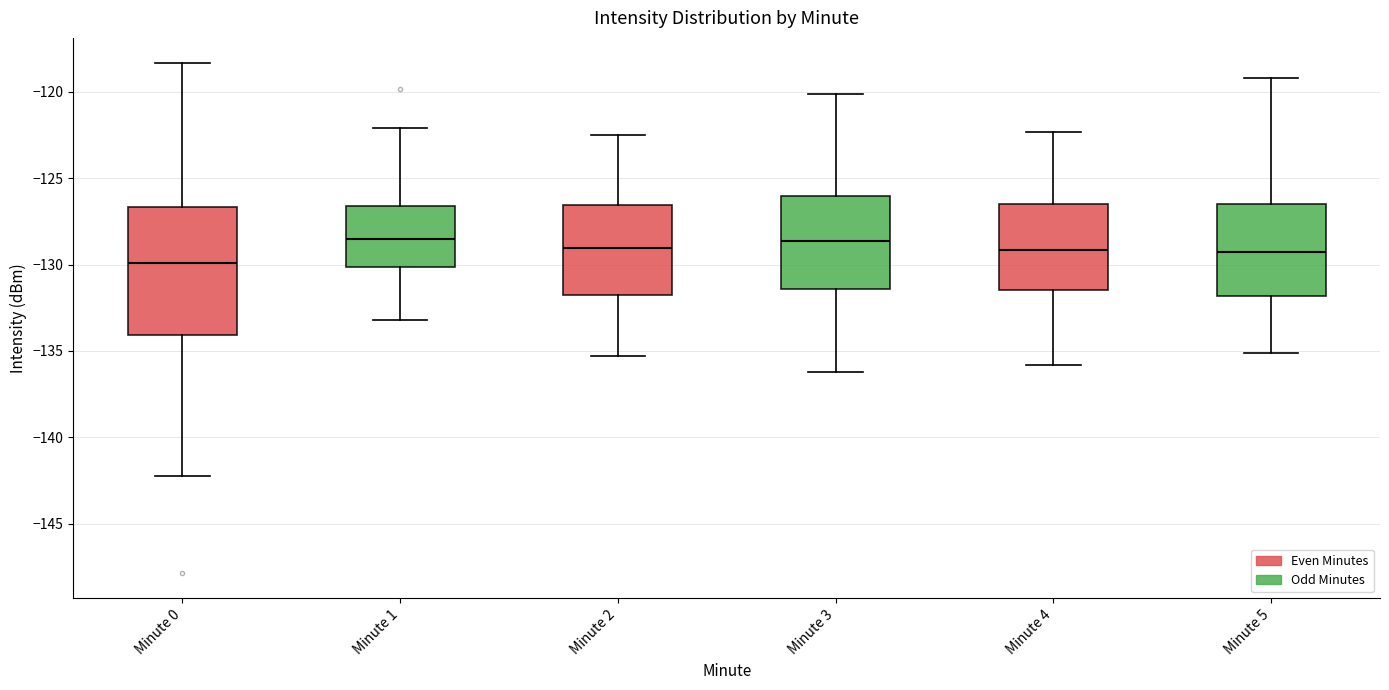

Which box is the tallest, from its lower edge to its upper edge?

Minute 0